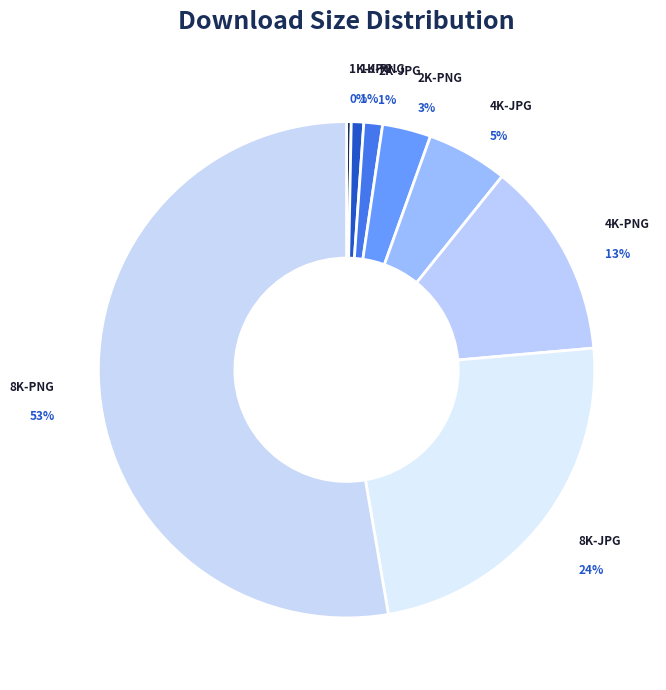

What is the majority slice?

8K-PNG